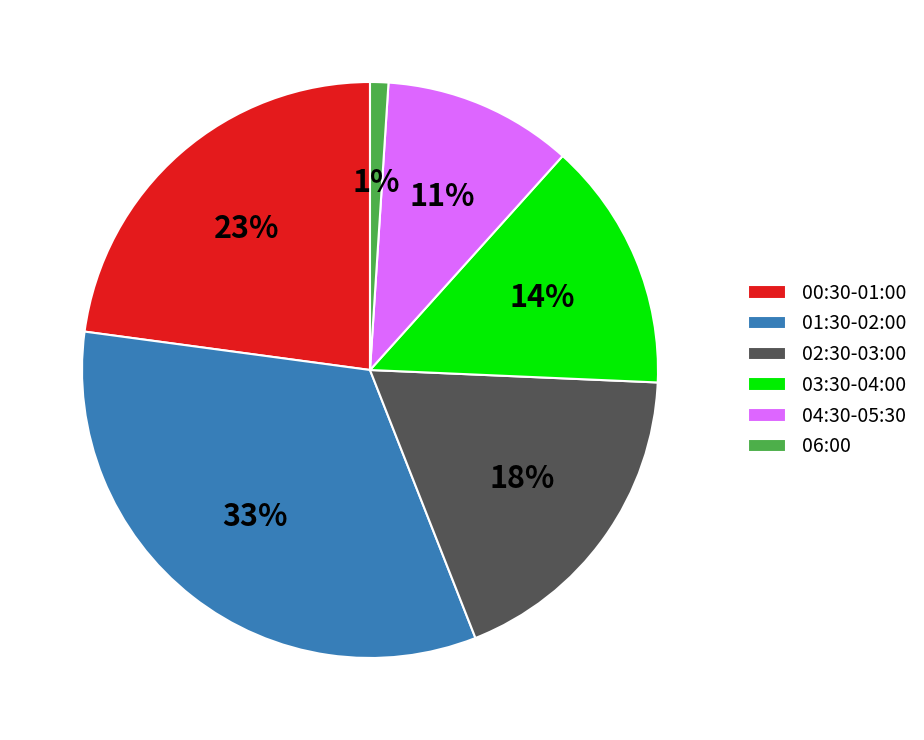

To the nearest percent, what is the difference between the largest and smallest slice percentages?

32%